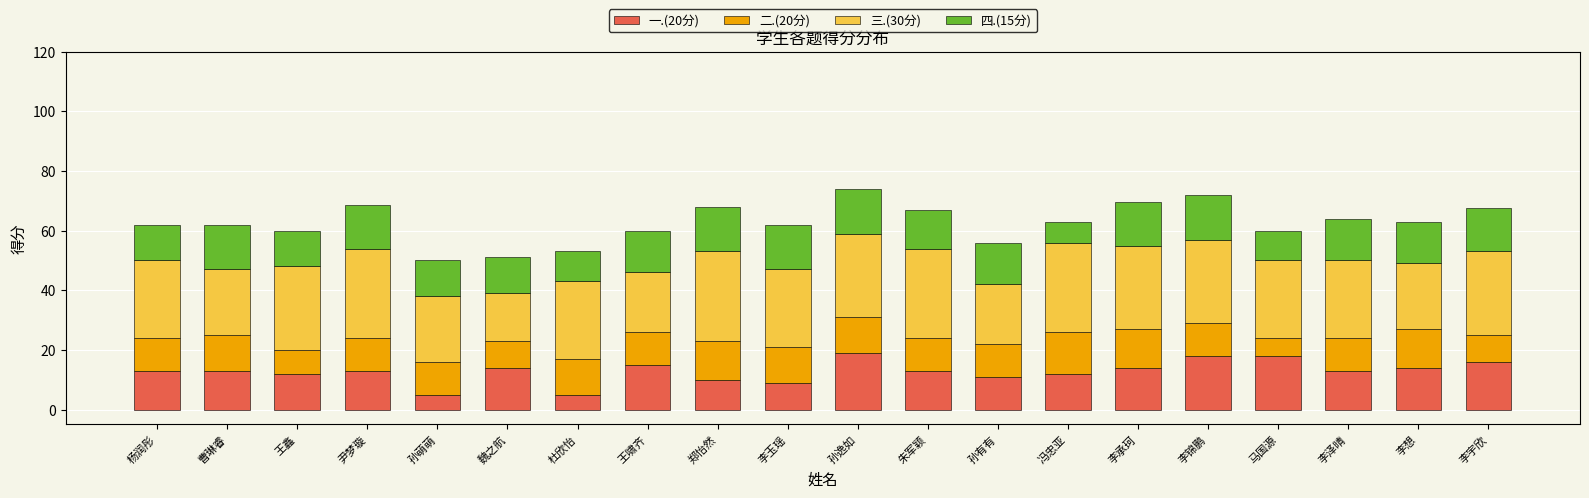

What is the total value across all series at 冯忠亚?

63.0